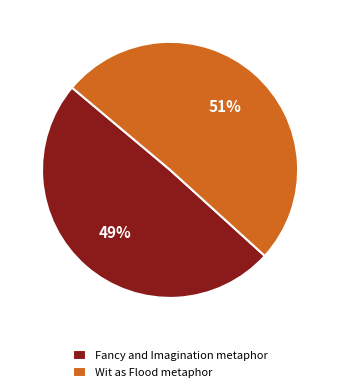

Which has a higher value, Wit as Flood metaphor or Fancy and Imagination metaphor?

Wit as Flood metaphor